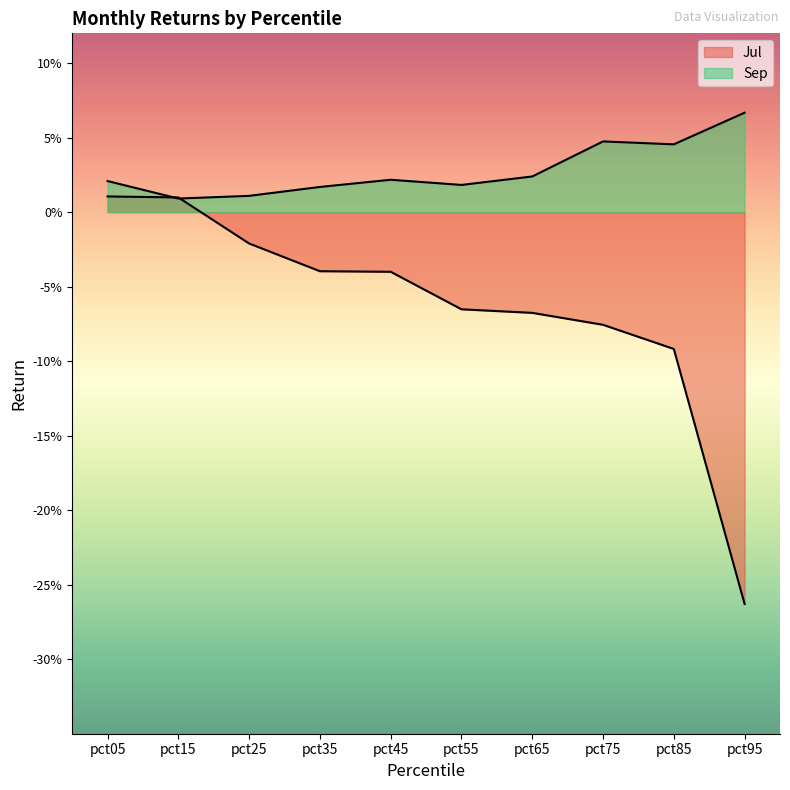

What is the maximum value shown in the chart?

0.1